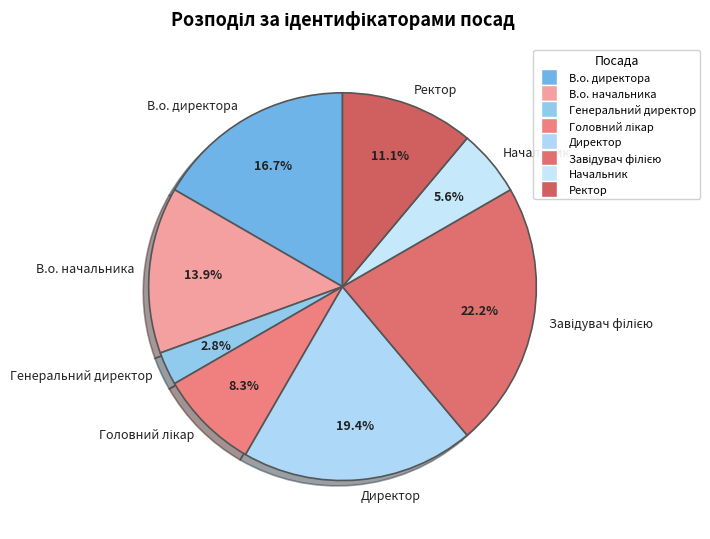

Count the number of slices in the pie.

8